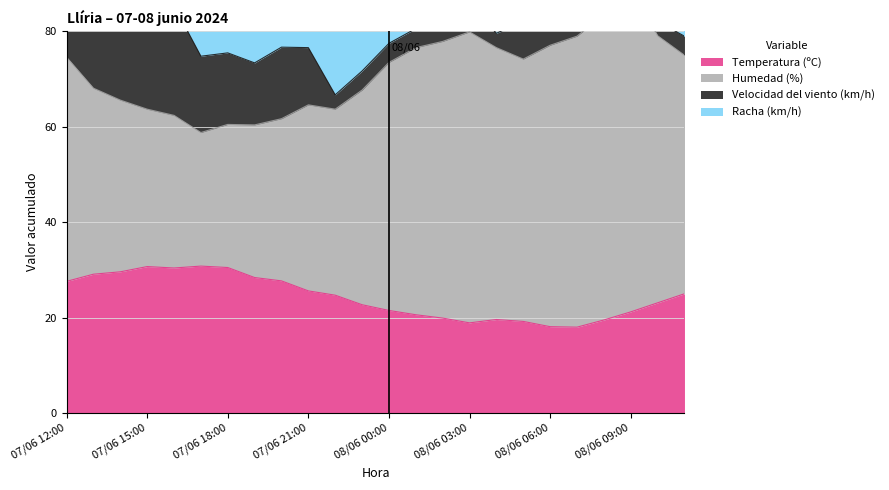

Which series changed the most between 07/06 12:00 and 08/06 04:00?

Humedad (%)